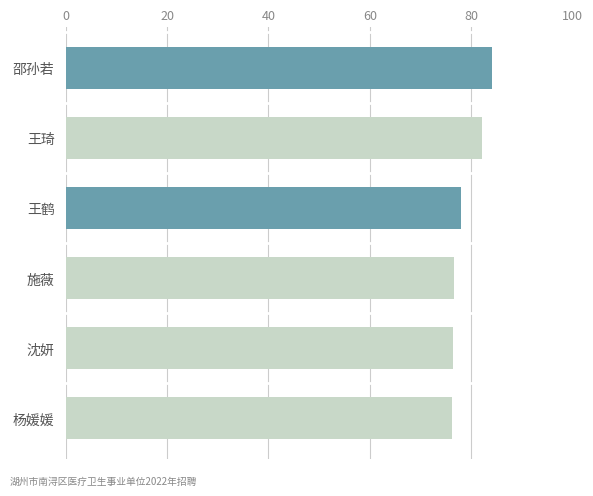

The chart shows a value of 84.1 at 邵孙若. True or false?

True